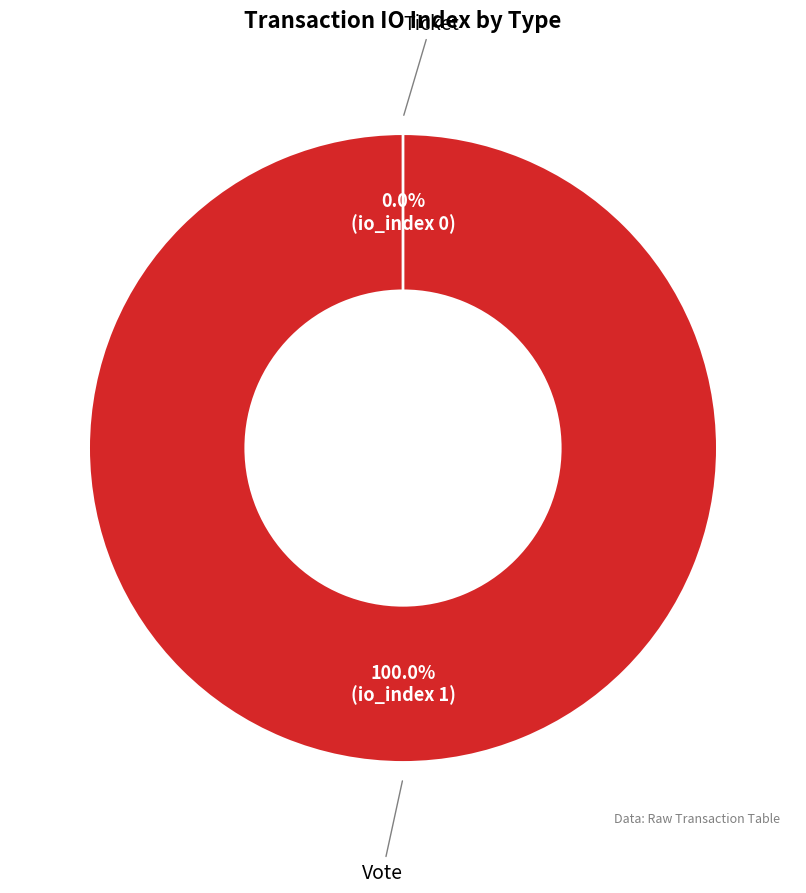

Does Ticket account for over 50% of the chart?

No